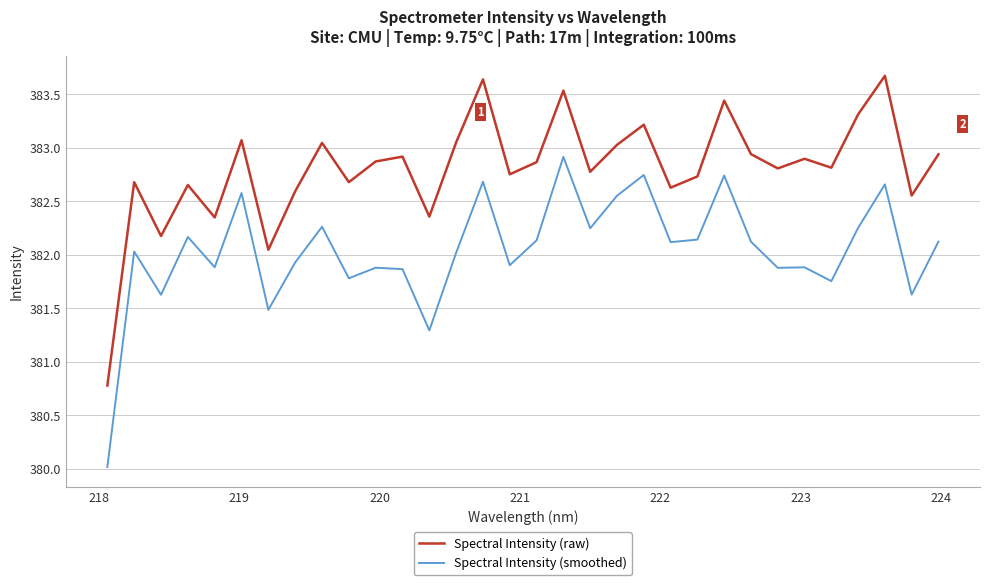

Rank the series by their average value, from lowest to highest.

Spectral Intensity (smoothed), Spectral Intensity (raw)